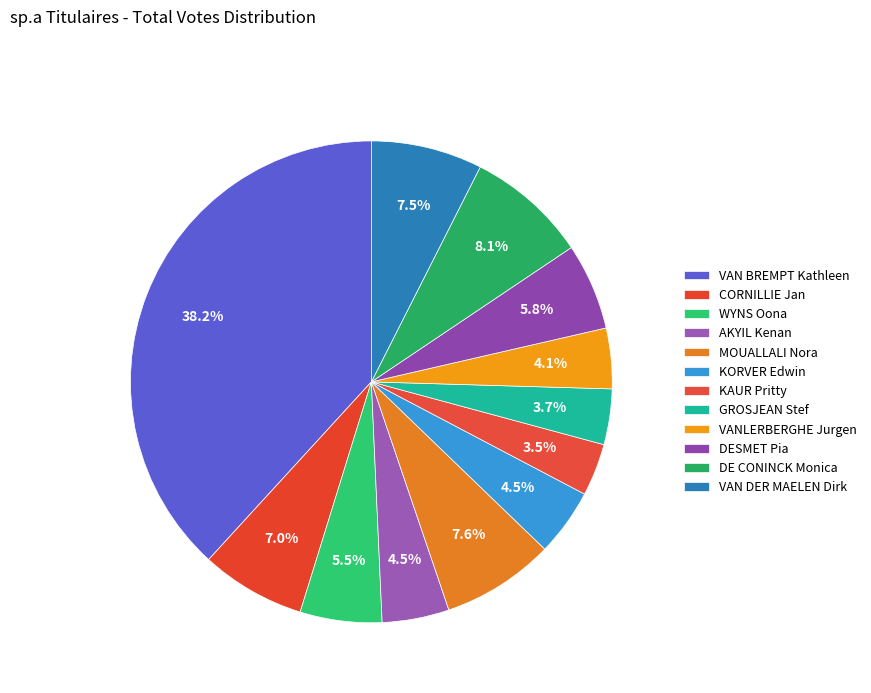

Count the number of slices in the pie.

12